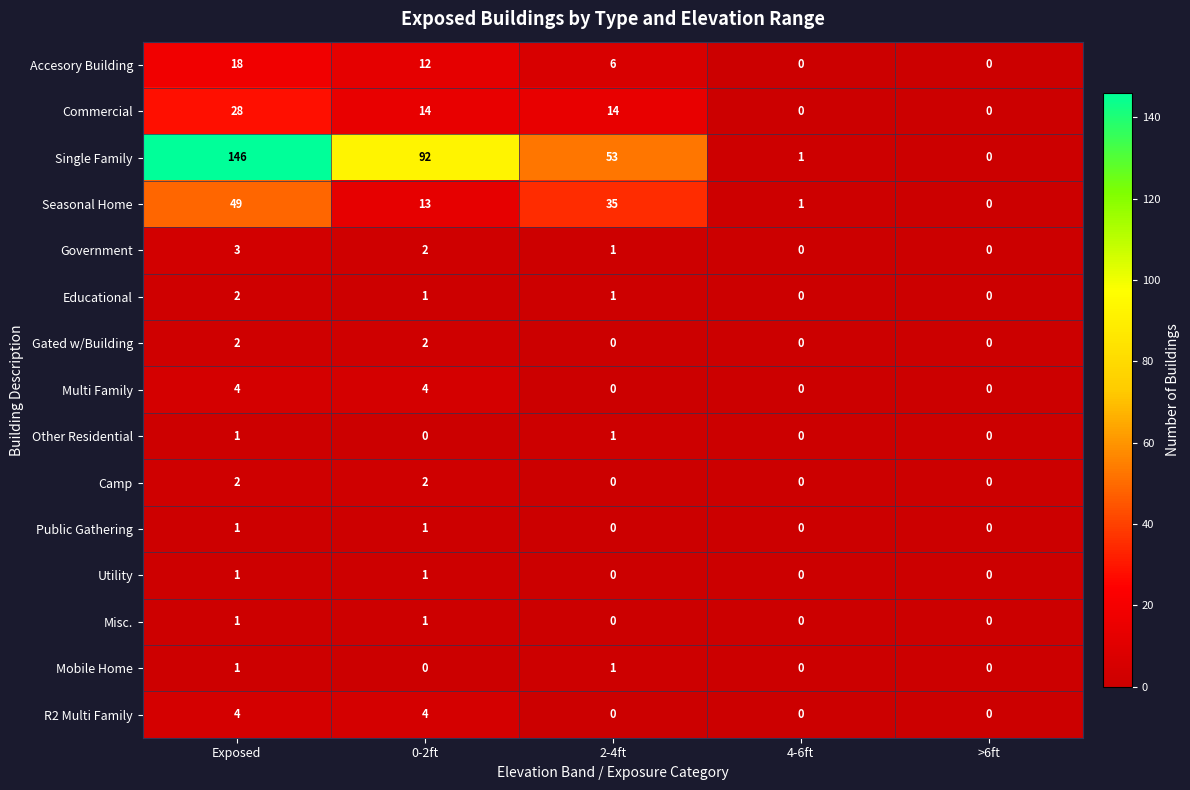

Count the Other Residential values in the range 0 to 1.

5